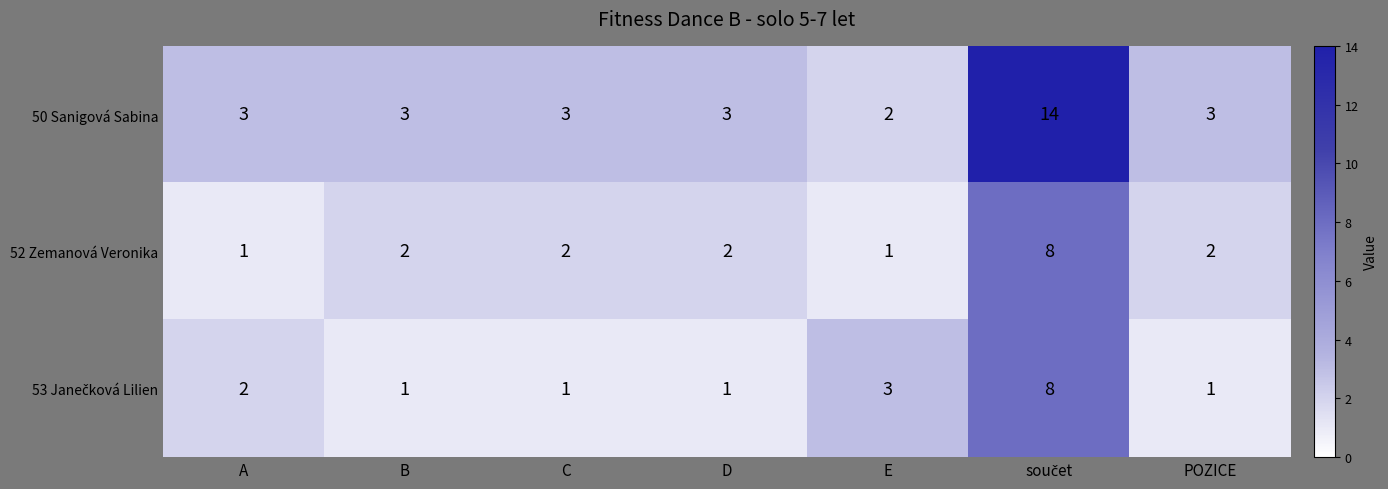

Is it true that 52 Zemanová Veronika equals 3 at POZICE?

False